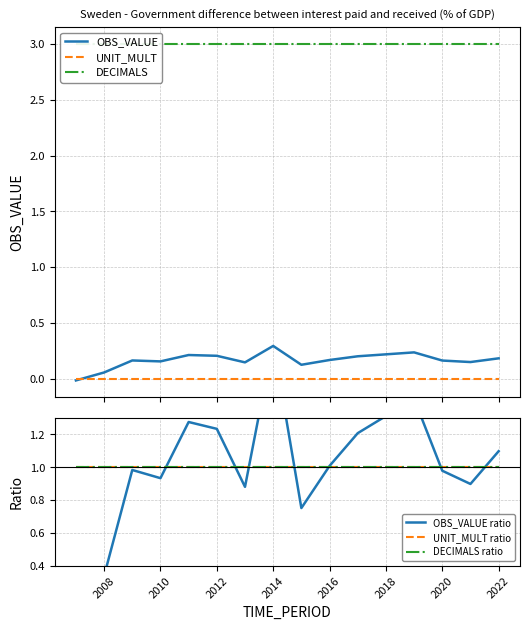

Which series changed the most between 2014 and 2020?

OBS_VALUE ratio